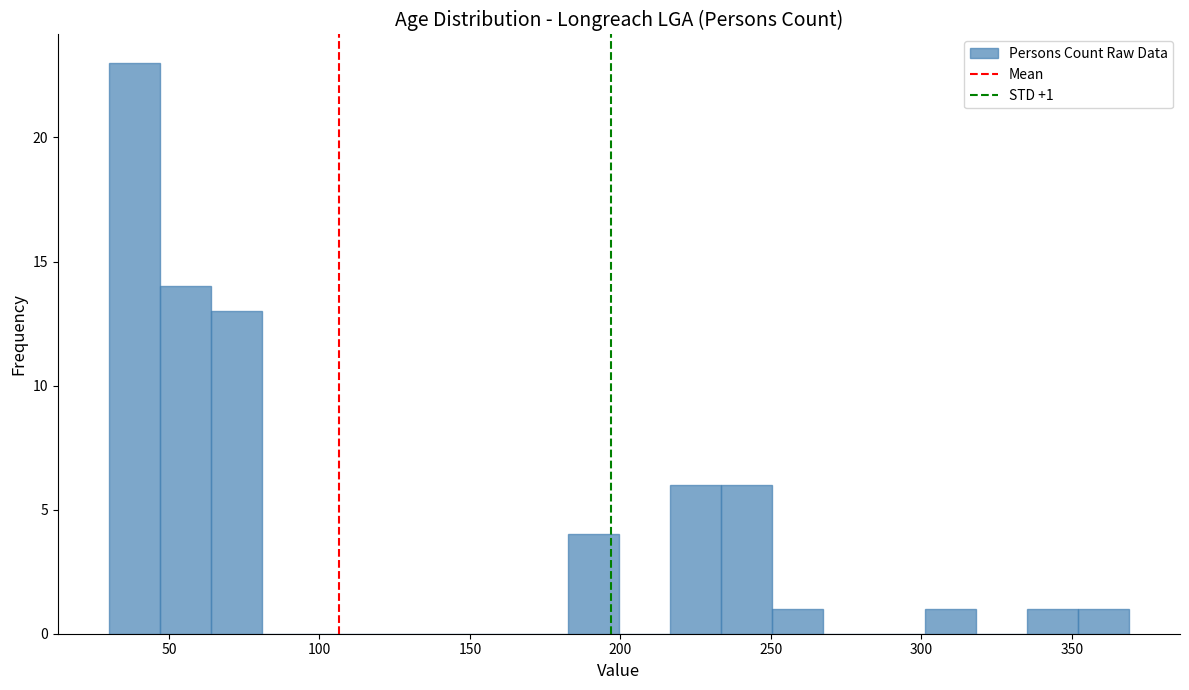

Read against the x-axis, roughly where is the centre of the tallest bar?

40